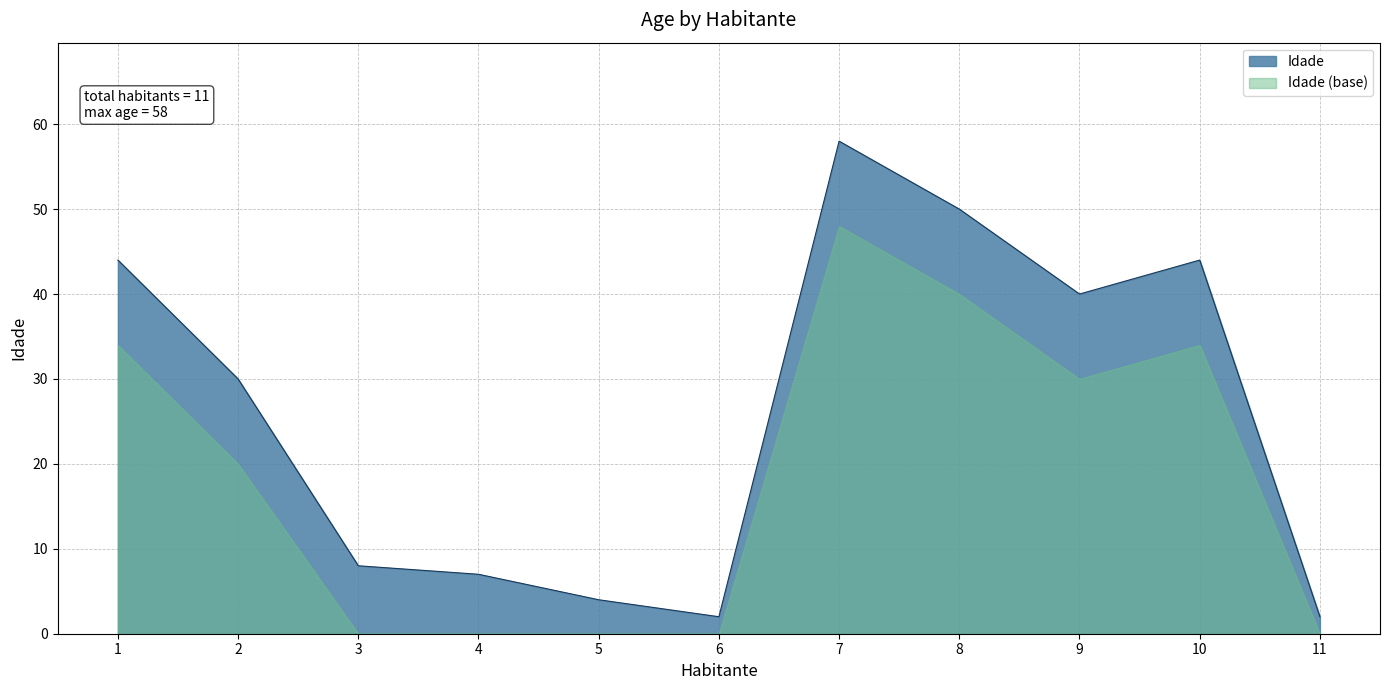

What is the ratio of the value at 2 to the value at 6?

15.0